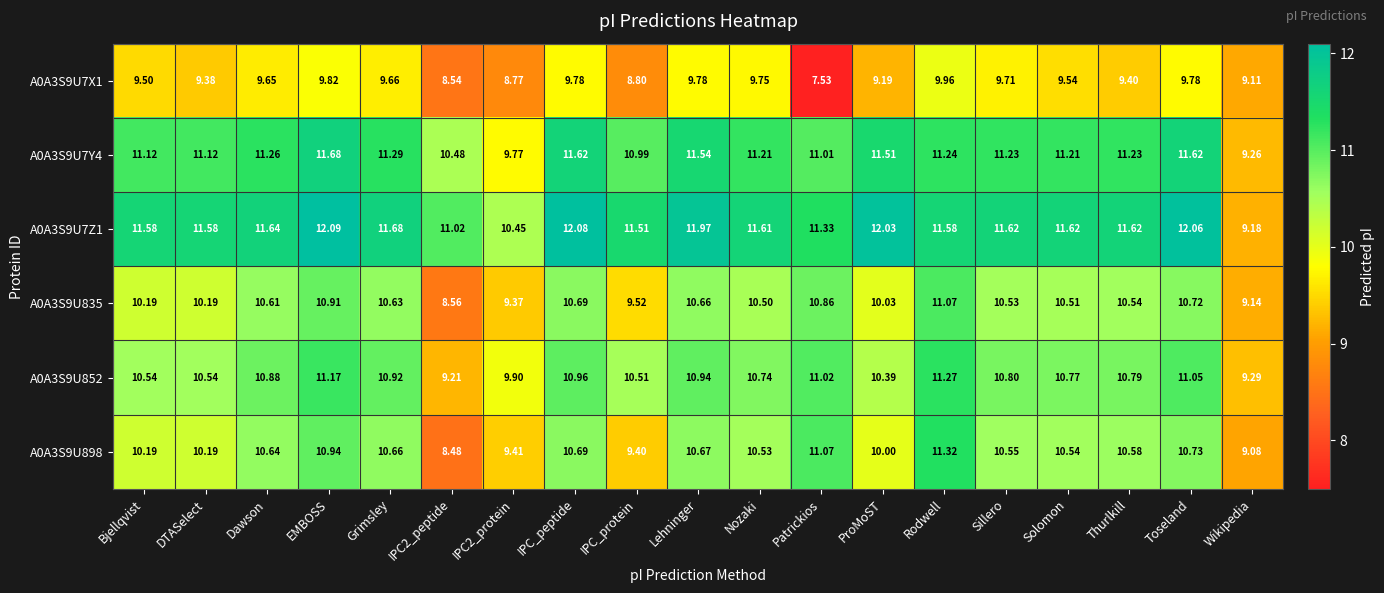

At which category is the sum across all series the highest?

EMBOSS